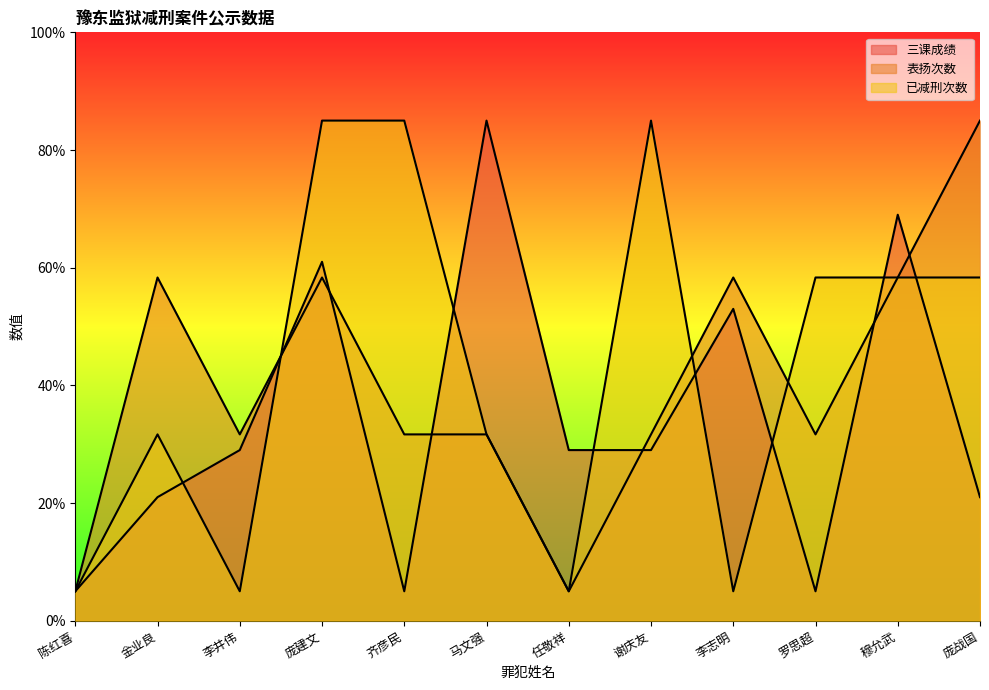

Is the value of 表扬次数 at 马文强 greater than the value of 三课成绩 at 马文强?

No